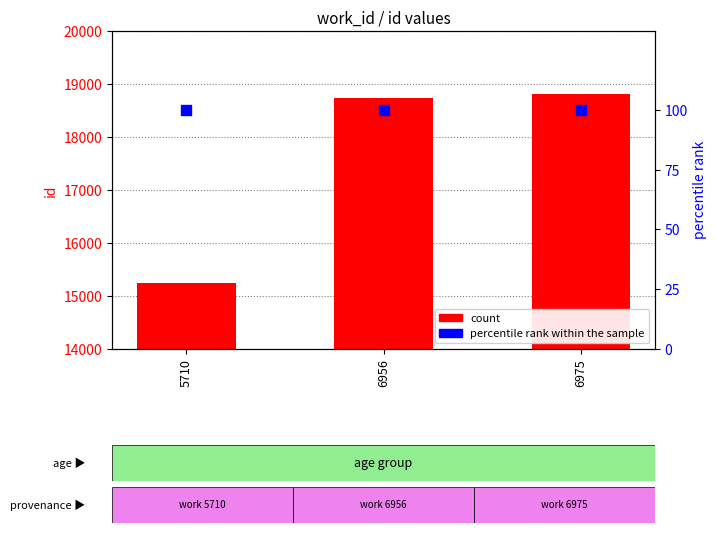

Which series has the largest total across all categories?

count